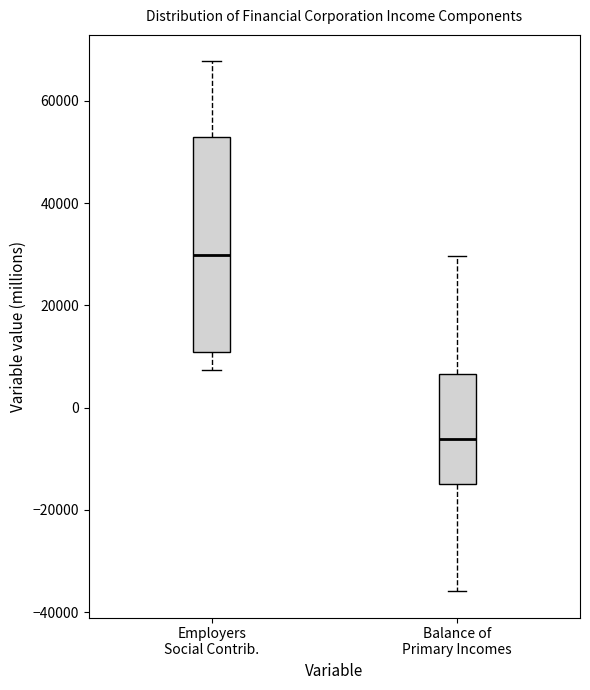

Which box is the tallest, from its lower edge to its upper edge?

Employers Social Contrib.